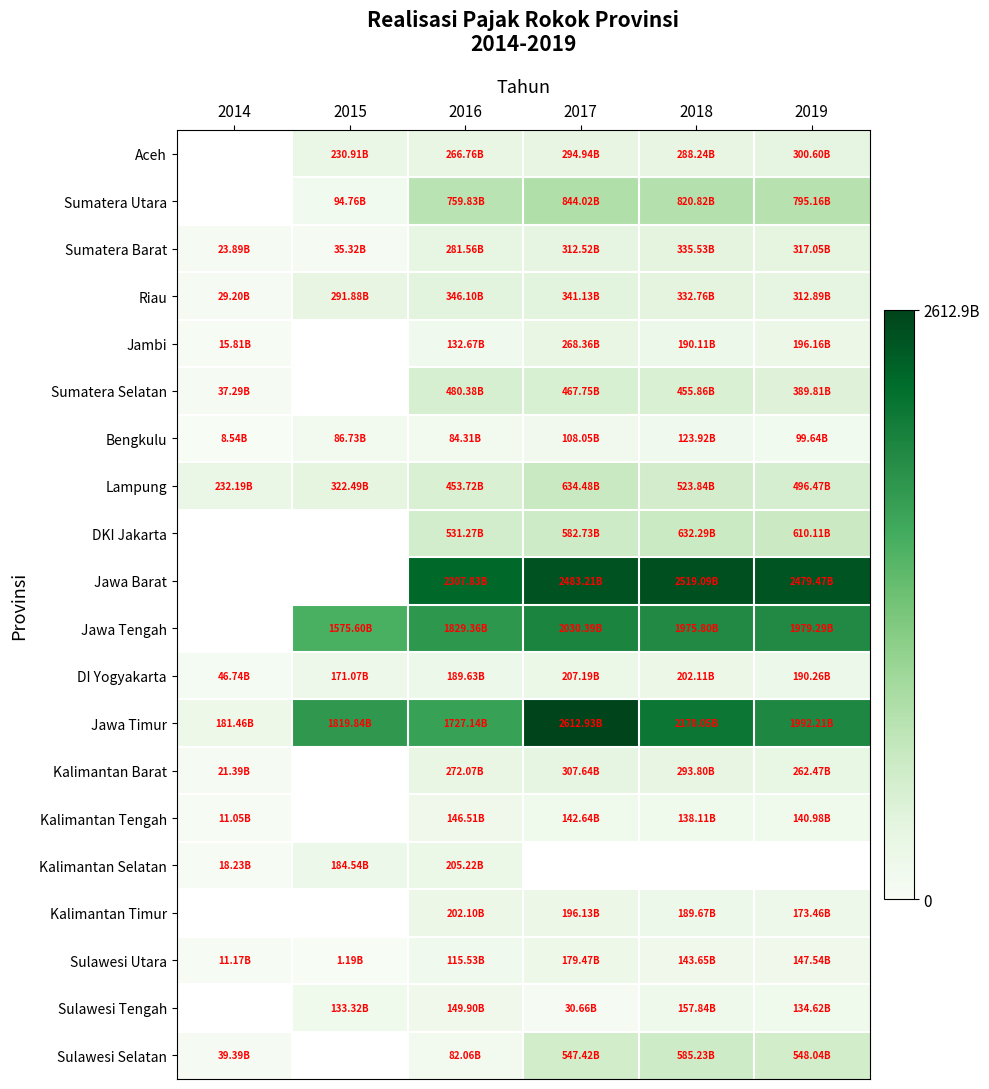

How many series are shown in this chart?

20